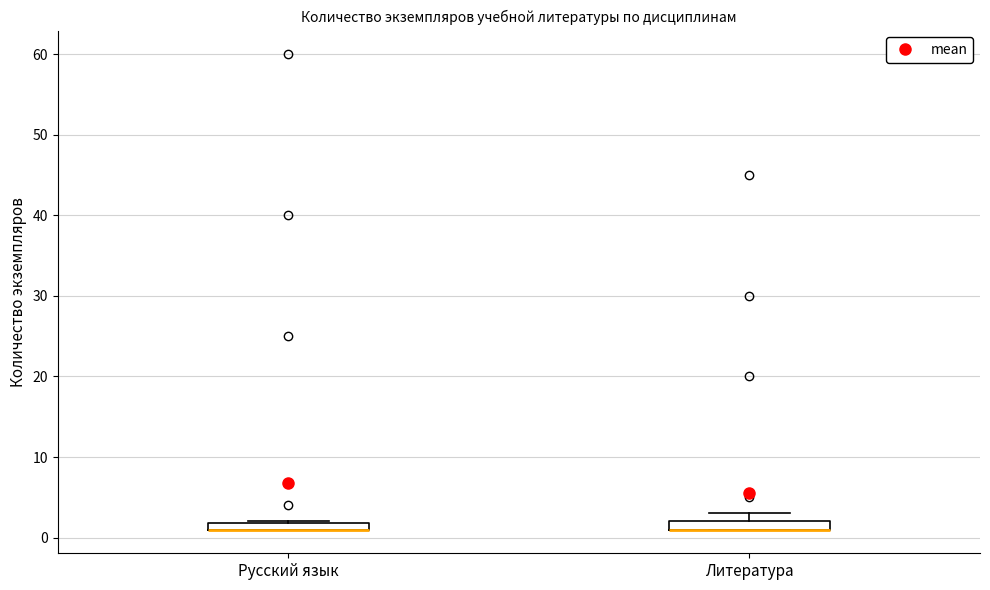

Where is the upper edge of the box for Литература on the y-axis? The values are not printed on the chart, so give them approximately, as read against the axis.

2